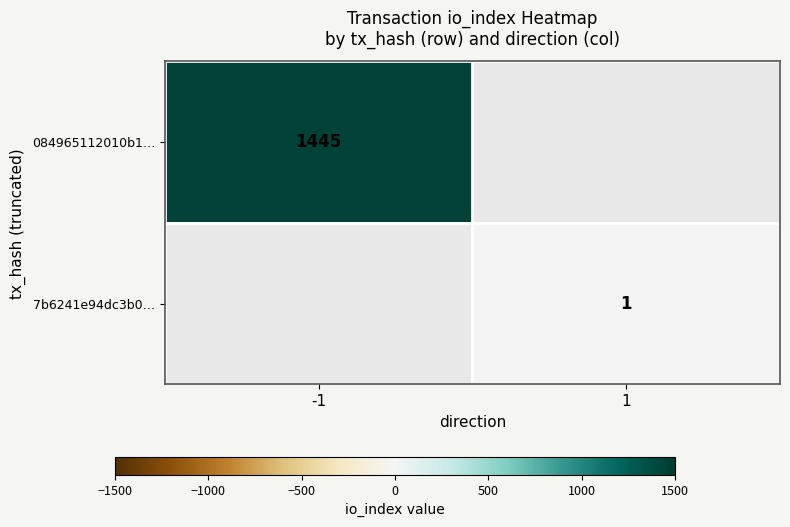

At how many categories does at least one series exceed 1316?

1